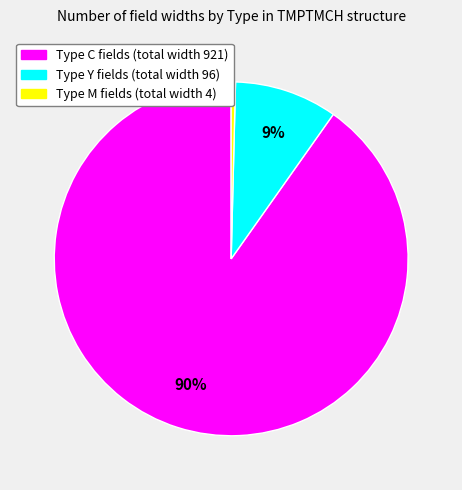

To the nearest percent, what is the average slice percentage?

33%